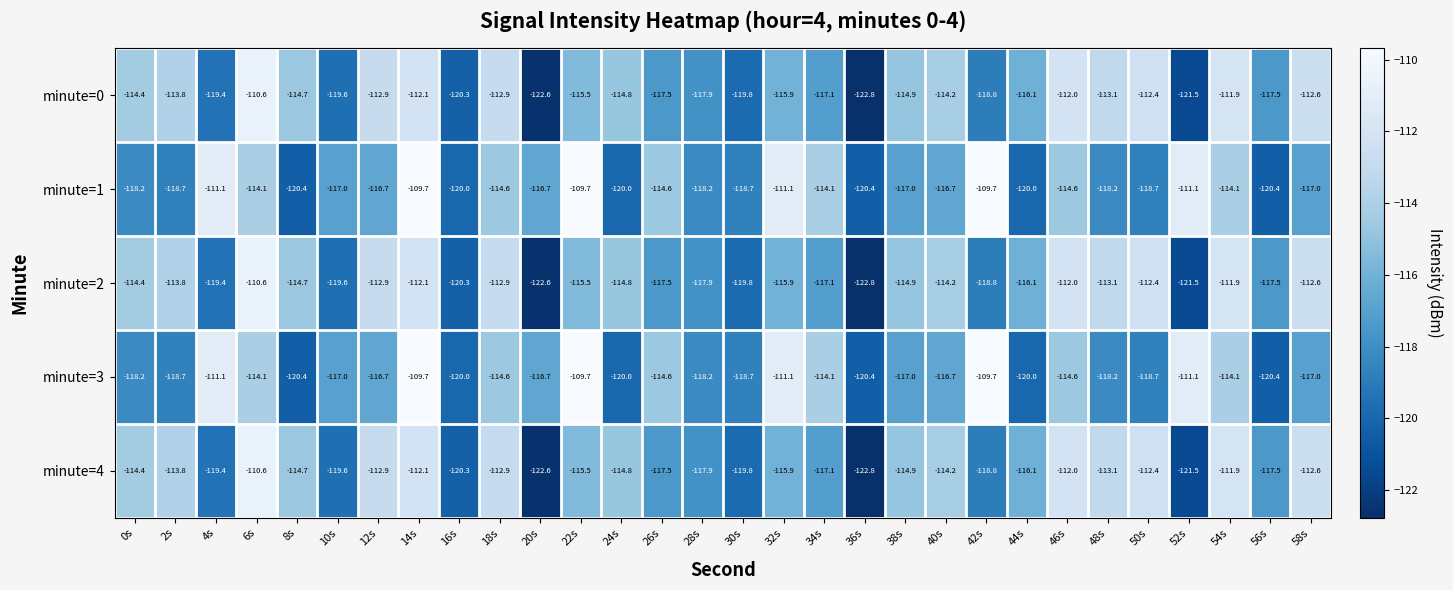

Which label corresponds to the smallest value in the chart?

36s